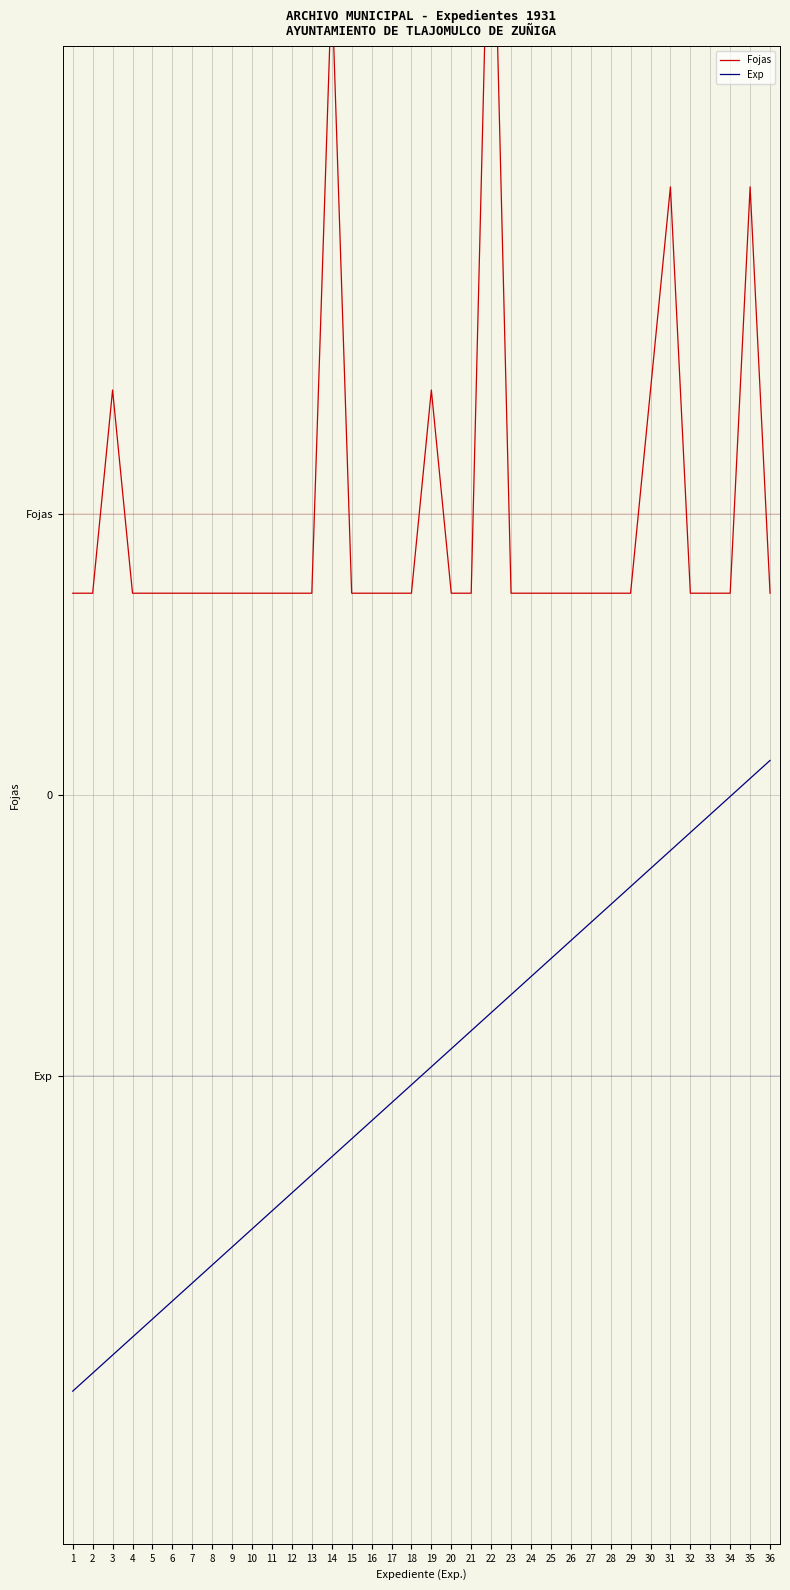

Which category has the highest value in the Fojas series?

22